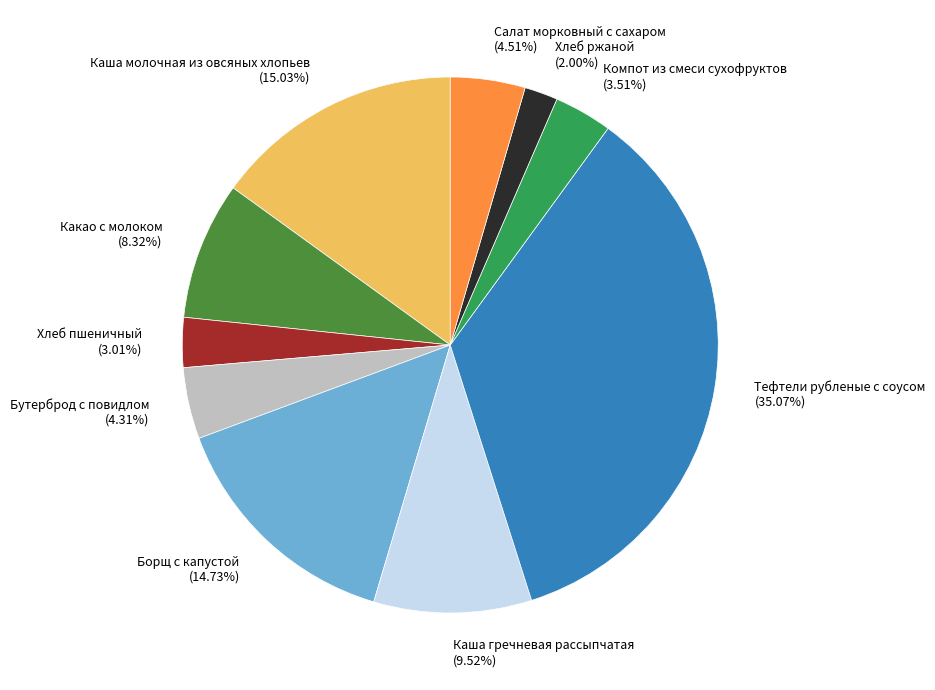

Is there a majority slice in this chart?

No